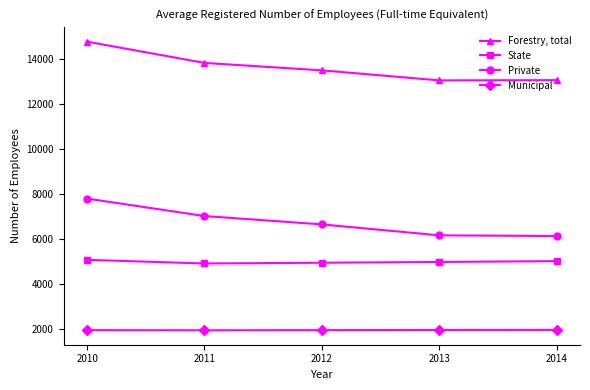

What is the average value of the State series?

4968